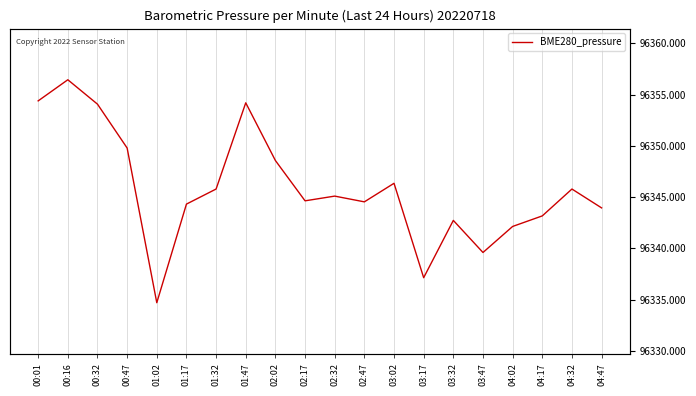

Between 04:17 and 03:02, which is larger?

03:02